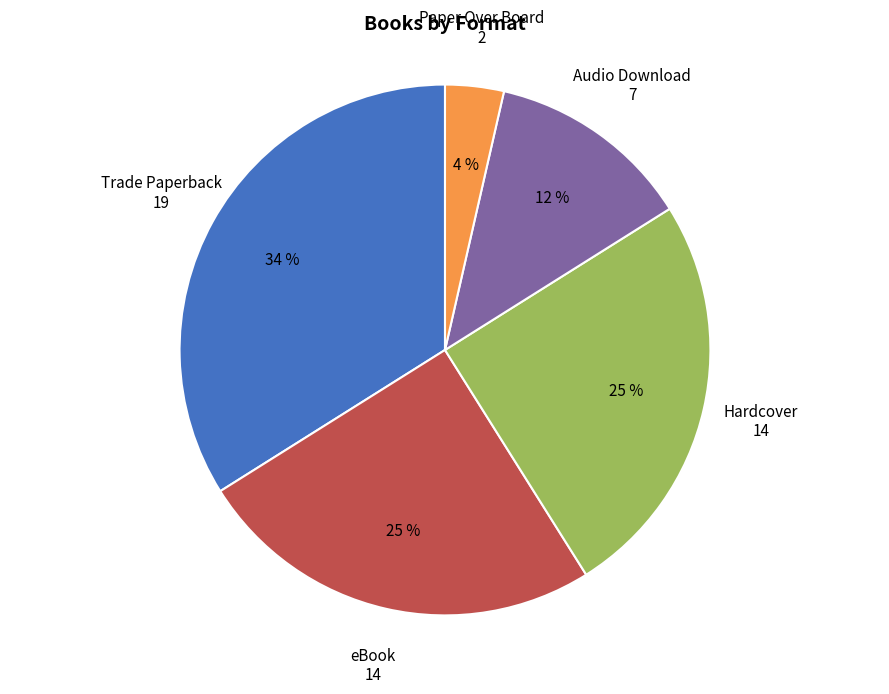

Between Audio Download and eBook, which is larger?

eBook